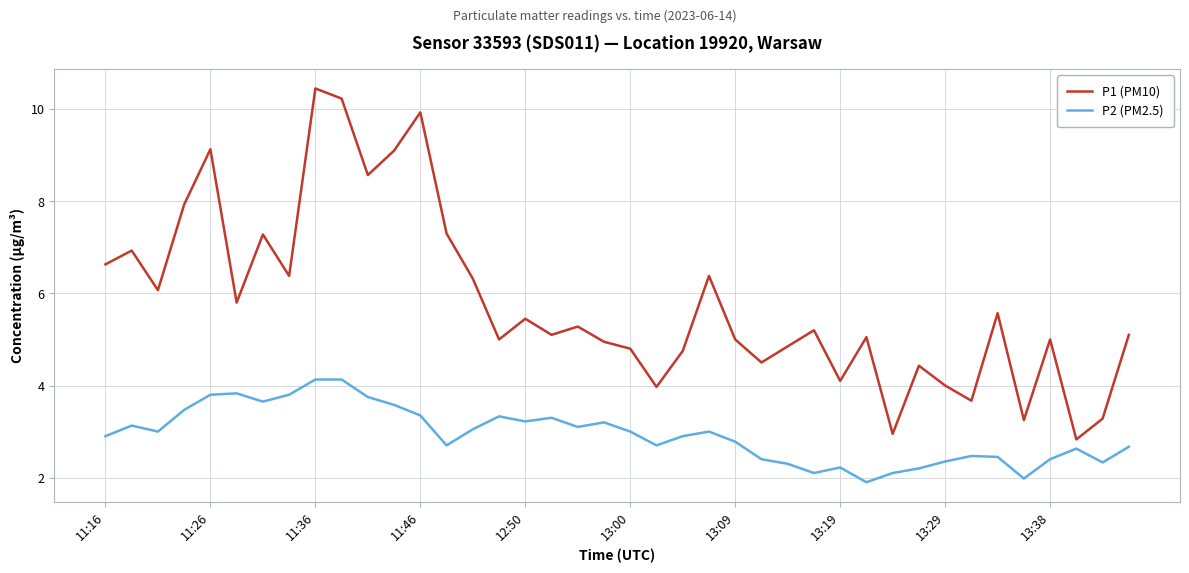

True or false: P1 (PM10) and P2 (PM2.5) intersect in this chart.

False